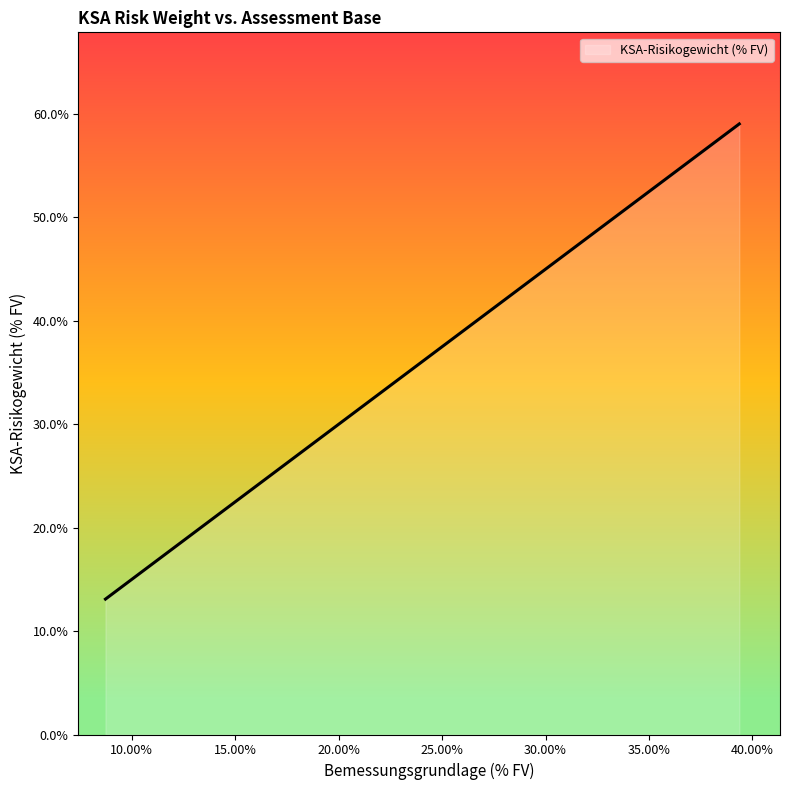

What is the greatest value displayed?

0.6